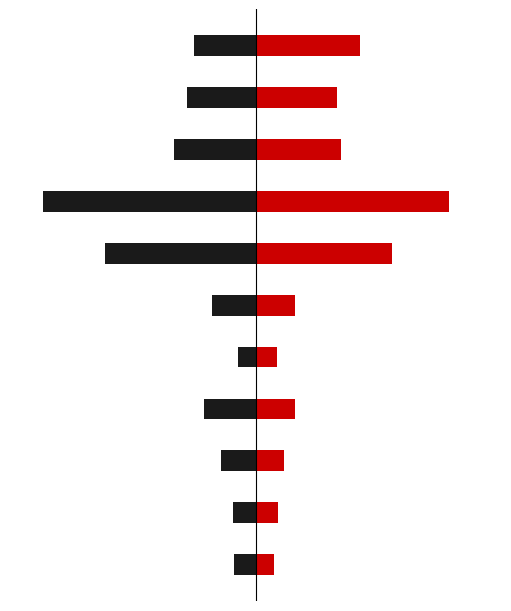

What is the difference between the maximum and second lowest values in the Weiblich series?

22.3